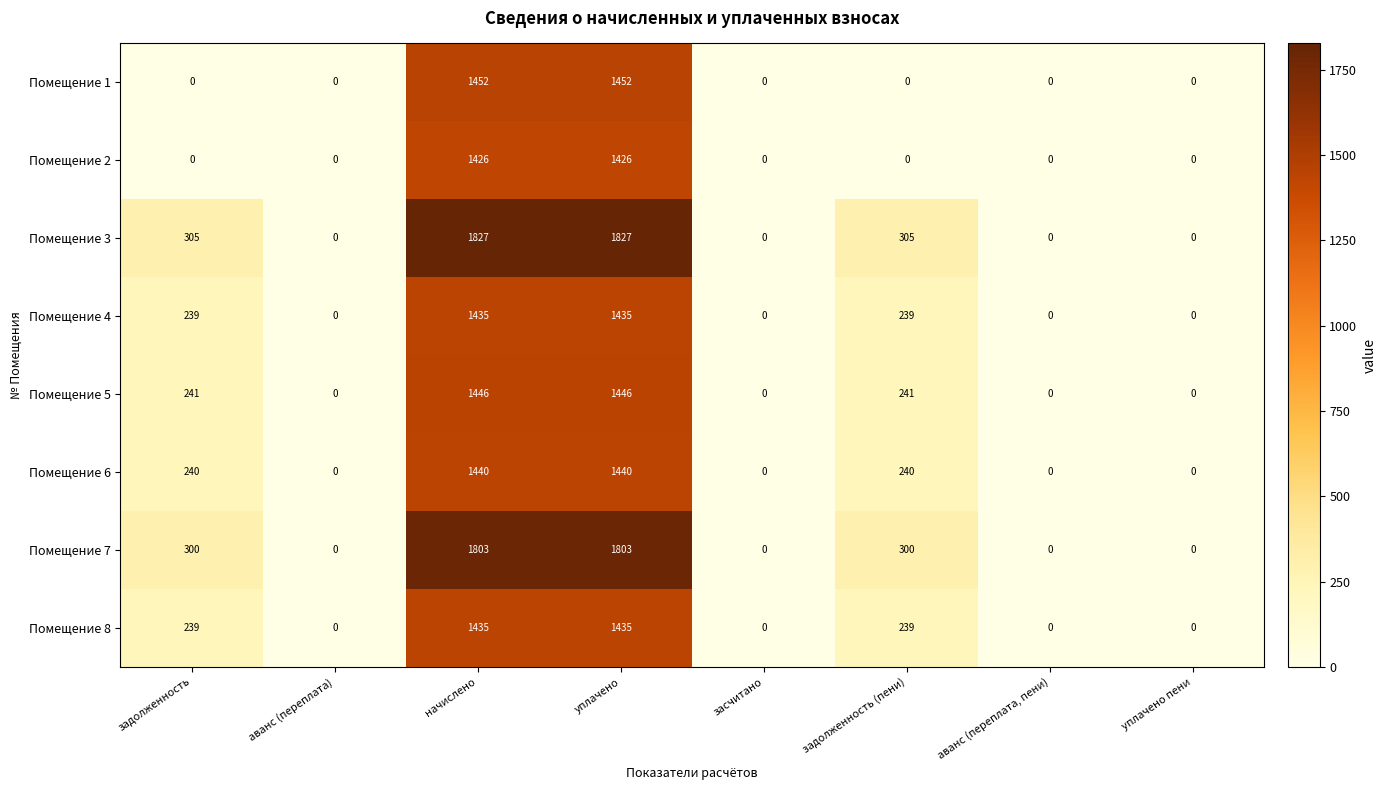

Count the Помещение 6 values in the range 0 to 1440.

8